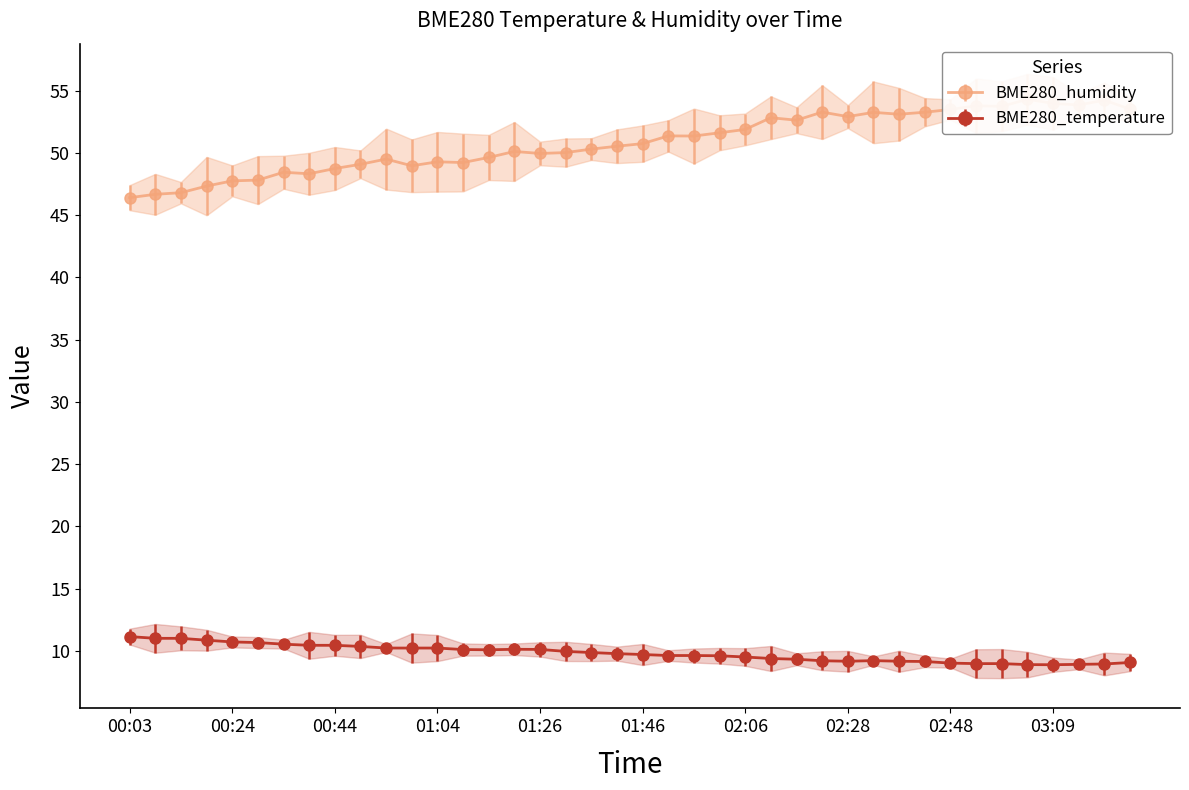

The BME280_temperature series shows 10.9 at 00:19. True or false?

True